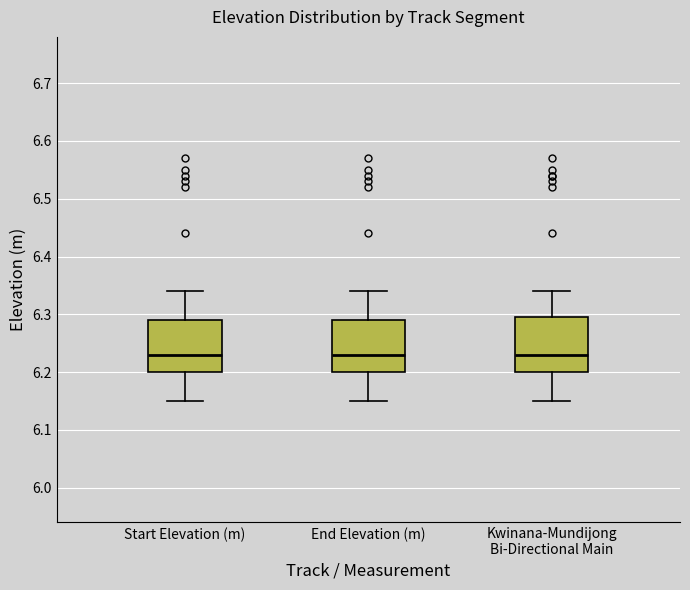

Where does the median line of the box for Start Elevation (m) sit on the y-axis? The values are not printed on the chart, so give them approximately, as read against the axis.

6.23